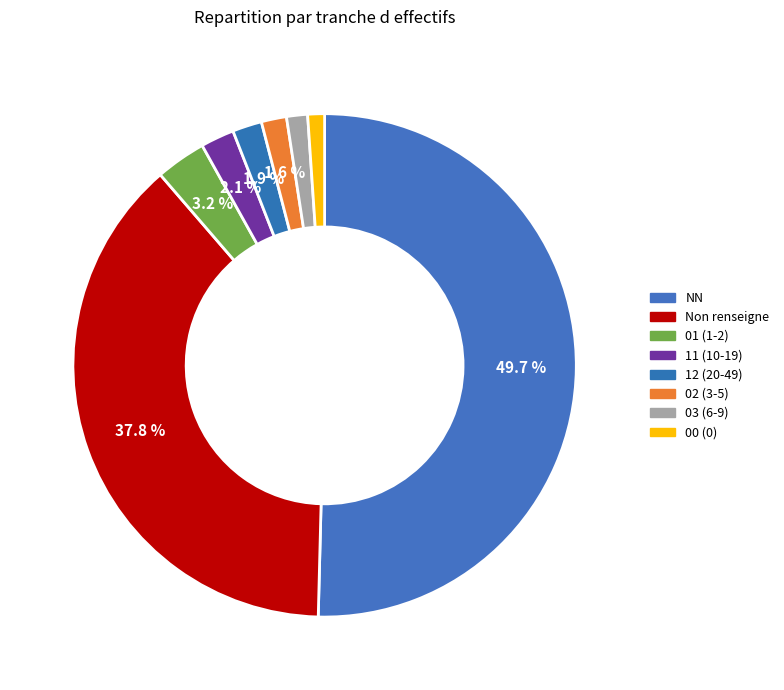

Does any single category account for the majority?

No